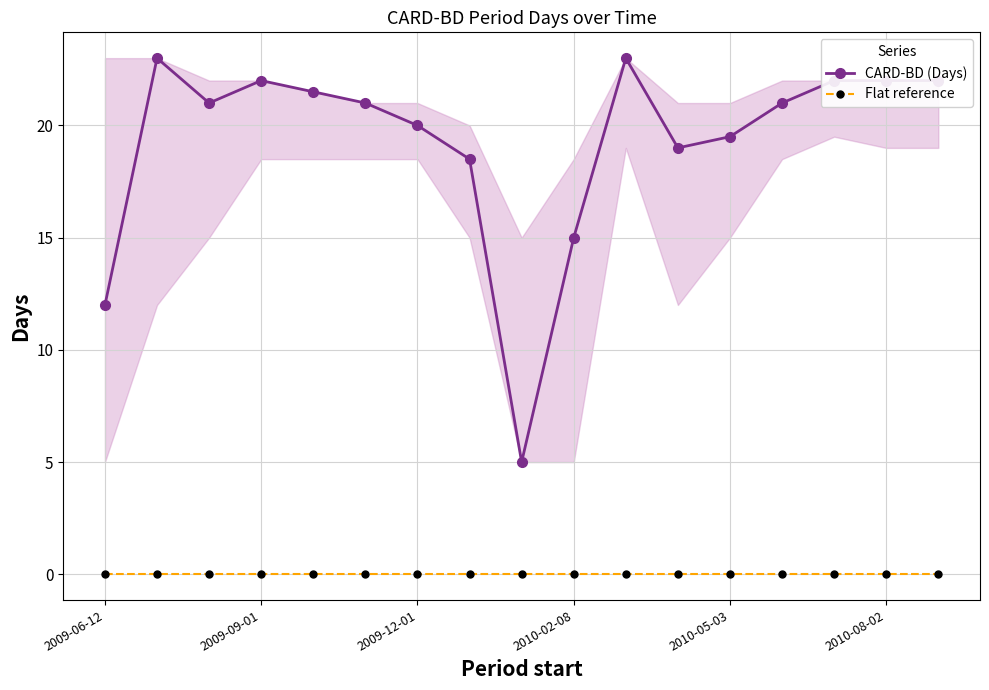

Which category has the lowest value in the Flat reference series?

2009-06-12